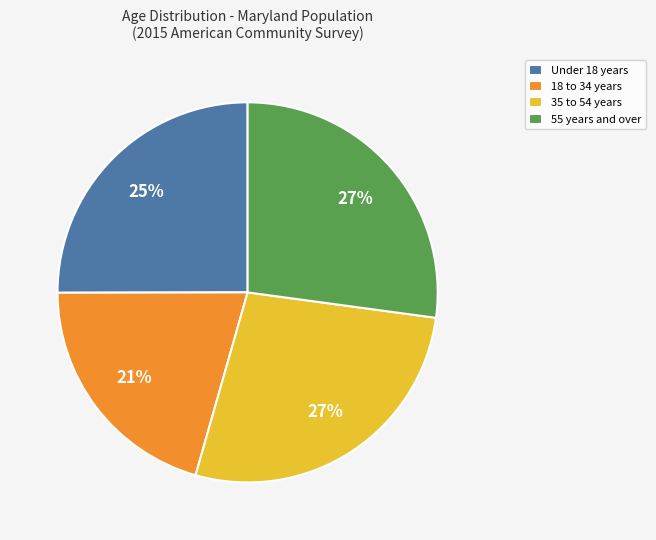

Does any single category account for the majority?

No